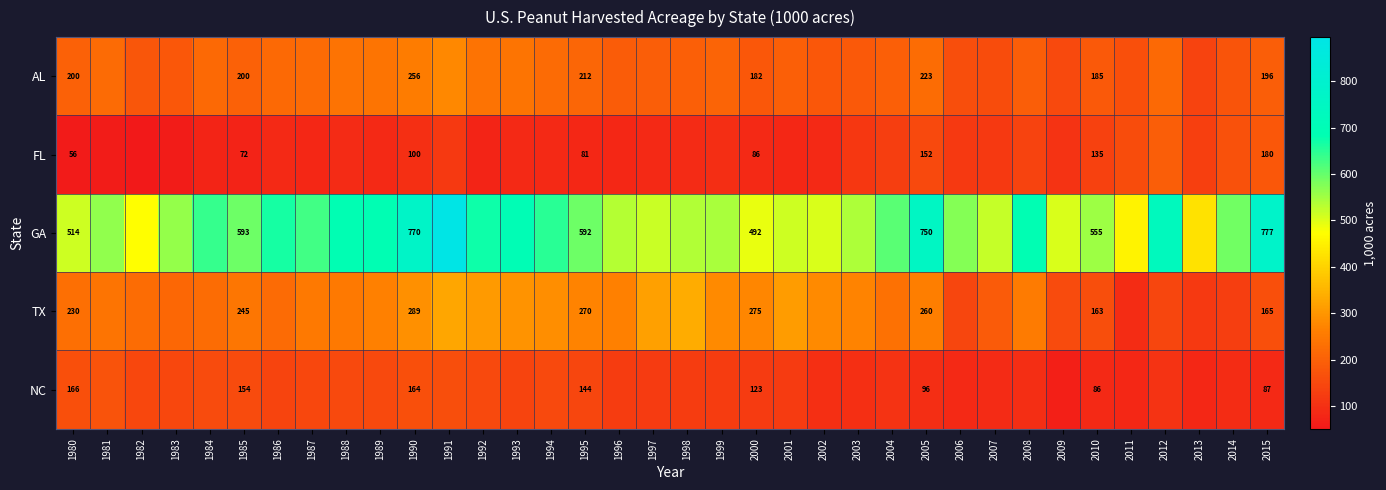

What is the total value across all series at 2015?

1405.0